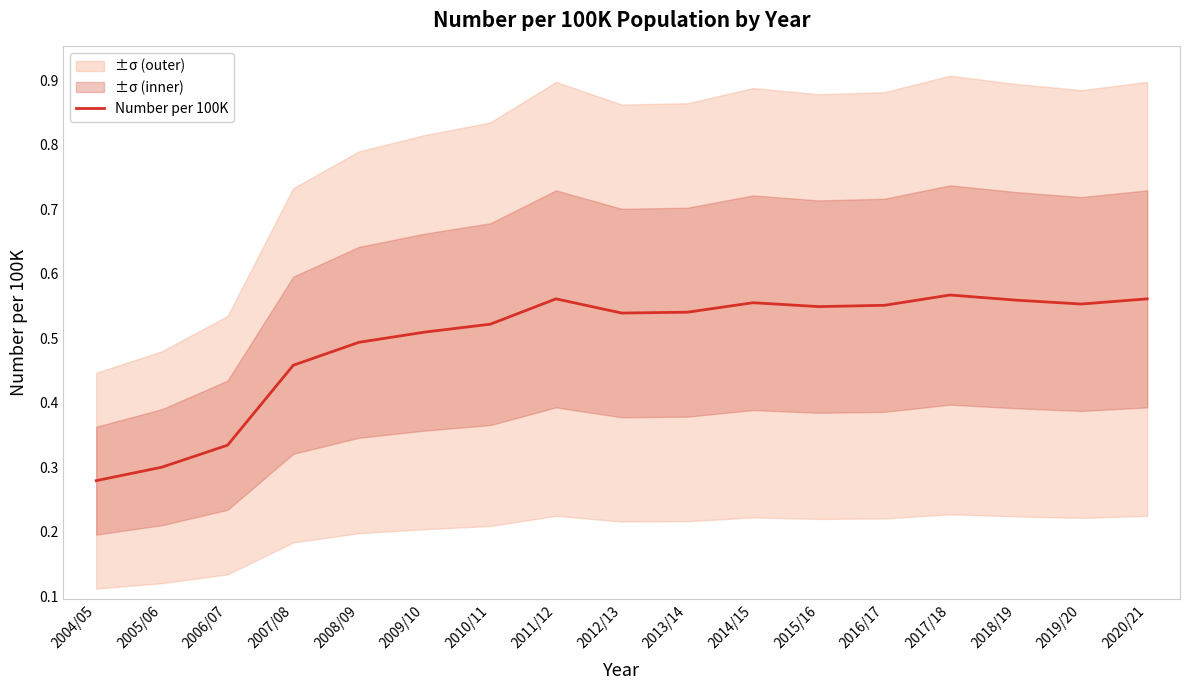

Reading right to left, list all the values displayed in this chart.

2020/21=0.6	2019/20=0.6	2018/19=0.6	2017/18=0.6	2016/17=0.6	2015/16=0.5	2014/15=0.6	2013/14=0.5	2012/13=0.5	2011/12=0.6	2010/11=0.5	2009/10=0.5	2008/09=0.5	2007/08=0.5	2006/07=0.3	2005/06=0.3	2004/05=0.3